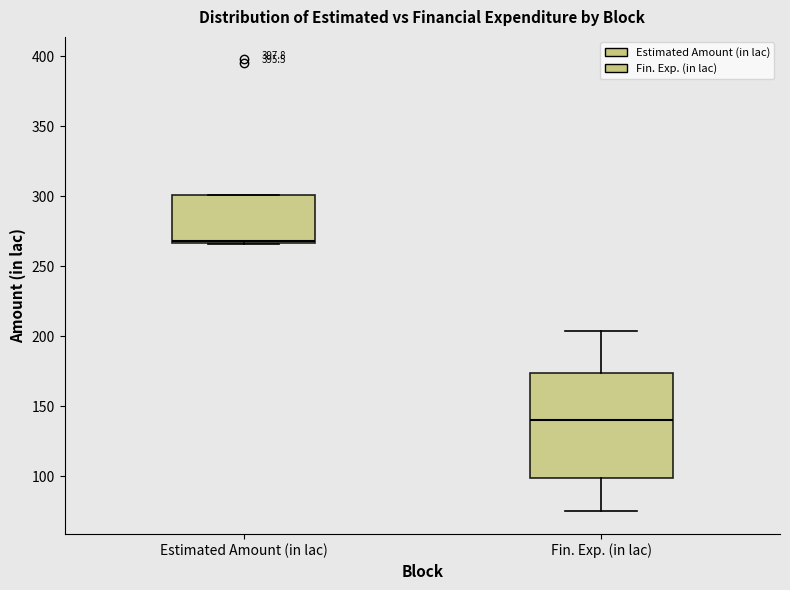

Where is the upper edge of the box for Fin. Exp. (in lac) on the y-axis? The values are not printed on the chart, so give them approximately, as read against the axis.

175